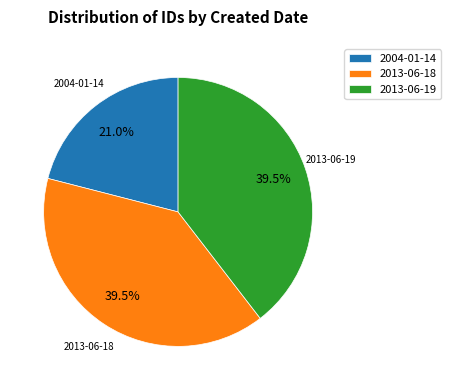

What is the ratio of the value at 2004-01-14 to the value at 2013-06-19?

0.5